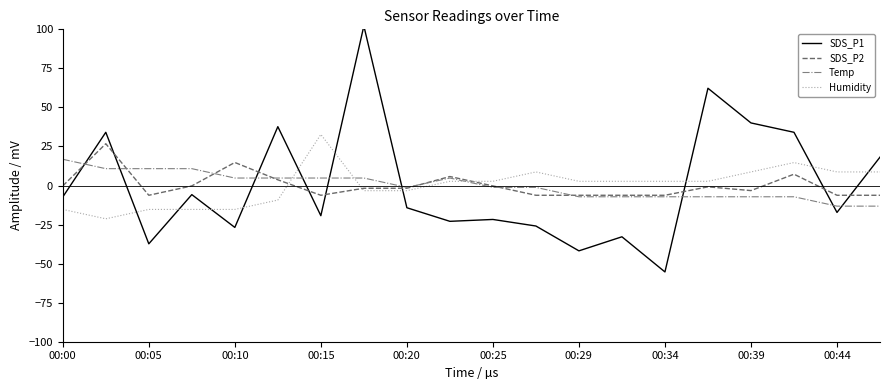

Is the value of SDS_P2 at 00:29 greater than the value of Temp at 00:25?

No